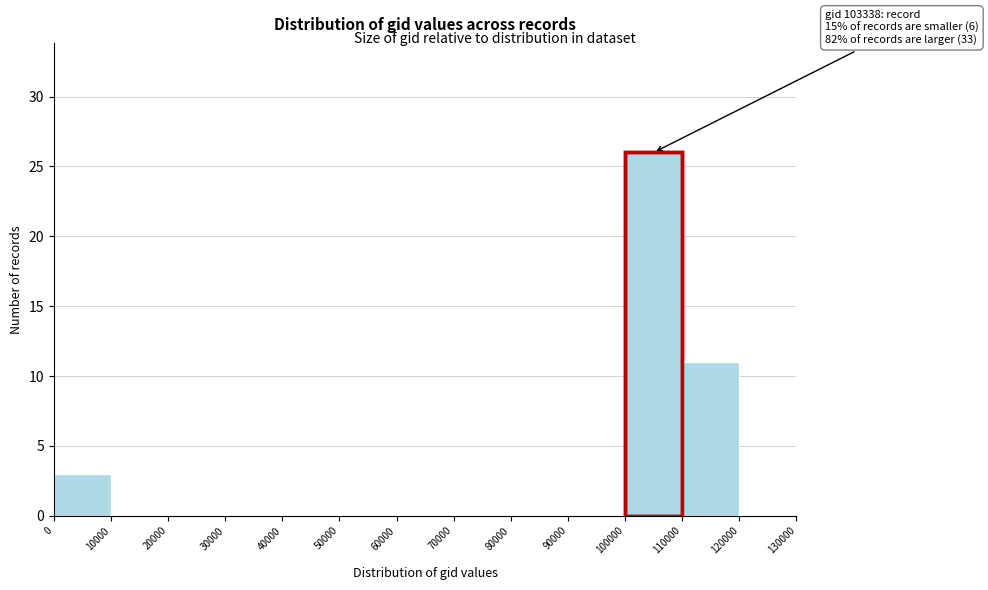

Which range on the x-axis has the tallest bar?

100000 to 110000